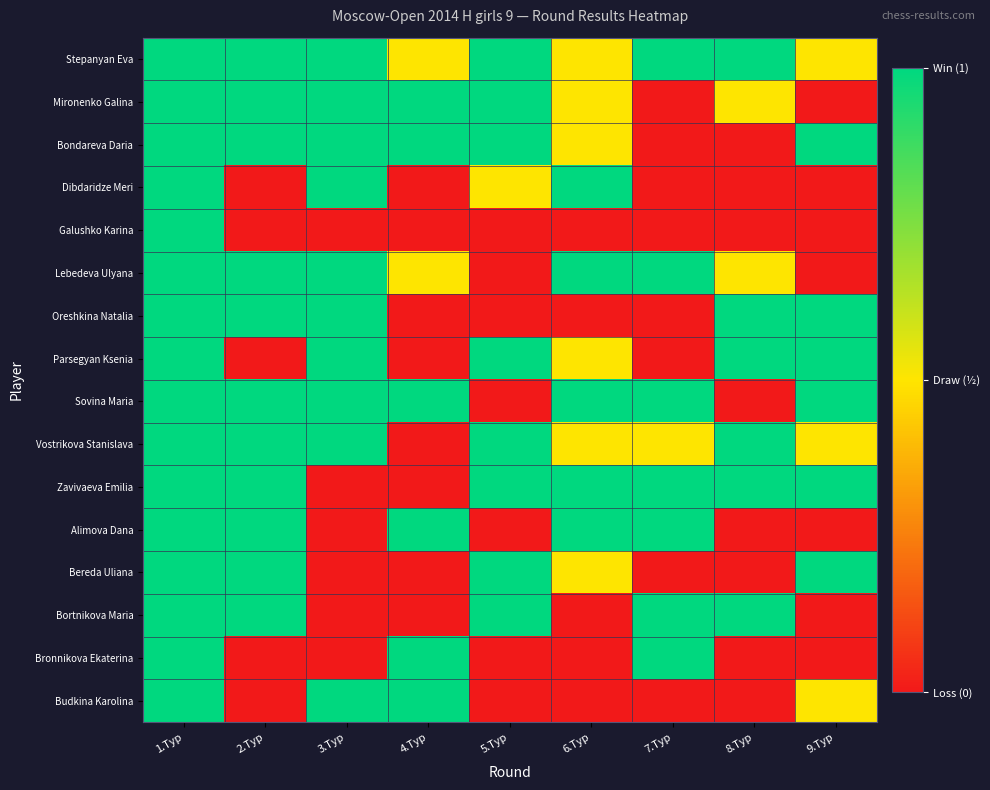

What is the maximum value shown in the chart?

1.0